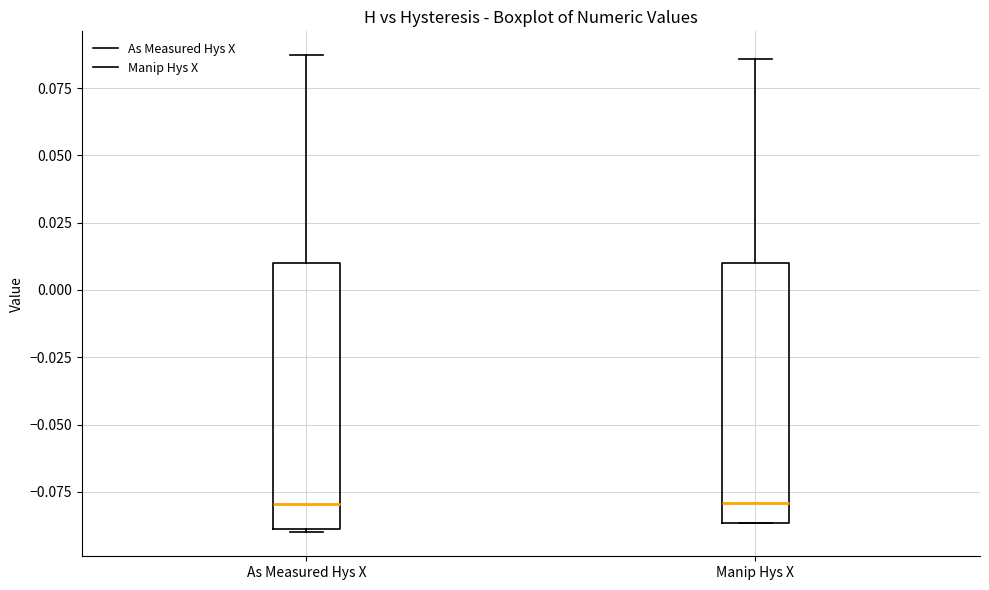

Reading left to right, transcribe this box plot: for each box, give where its median line is, the range the box spans, and where its two whiskers end, as read against the y-axis. The values are not printed on the chart, so give them approximately, as read against the axis.

As Measured Hys X: median -0.080, box -0.090 to 0.010, whiskers -0.090 to 0.085
Manip Hys X: median -0.080, box -0.085 to 0.010, whiskers -0.085 to 0.085